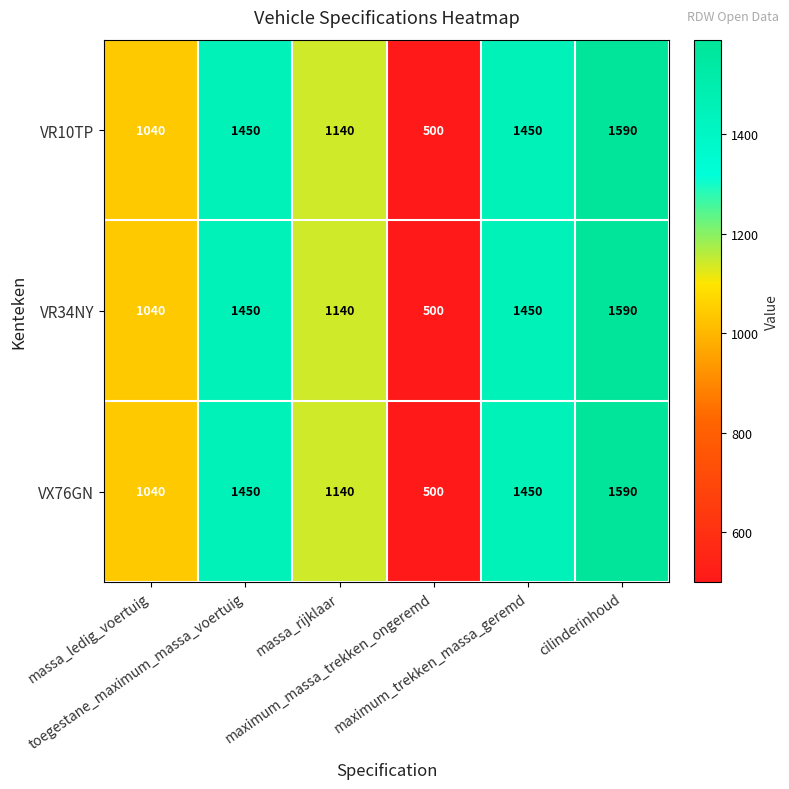

What is the difference between the maximum and minimum values in the VR10TP series?

1090